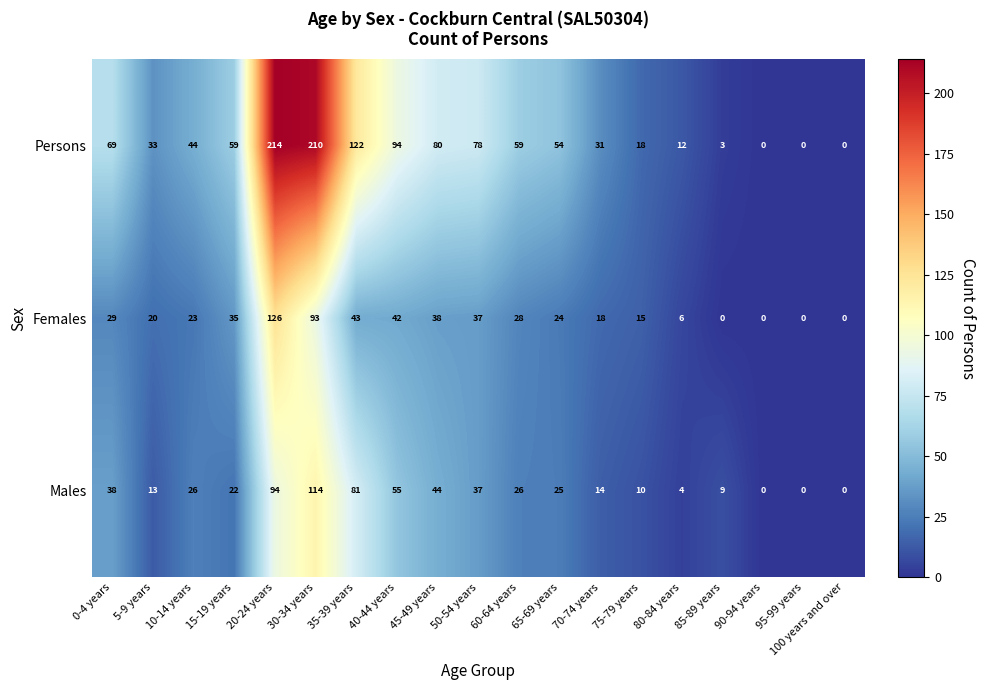

What is the sum of all Females values?

577